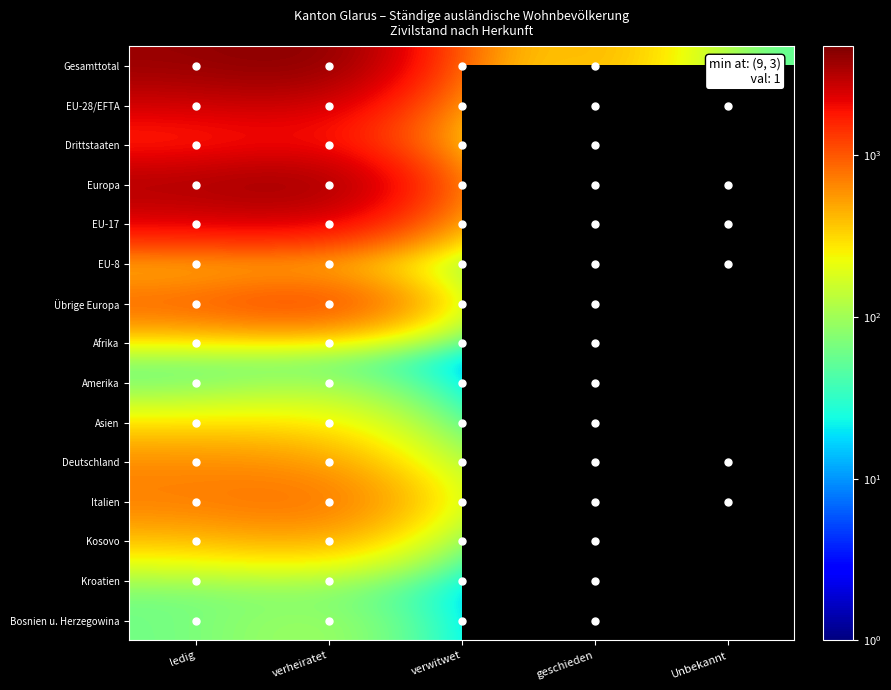

How many data points does each series have?

5